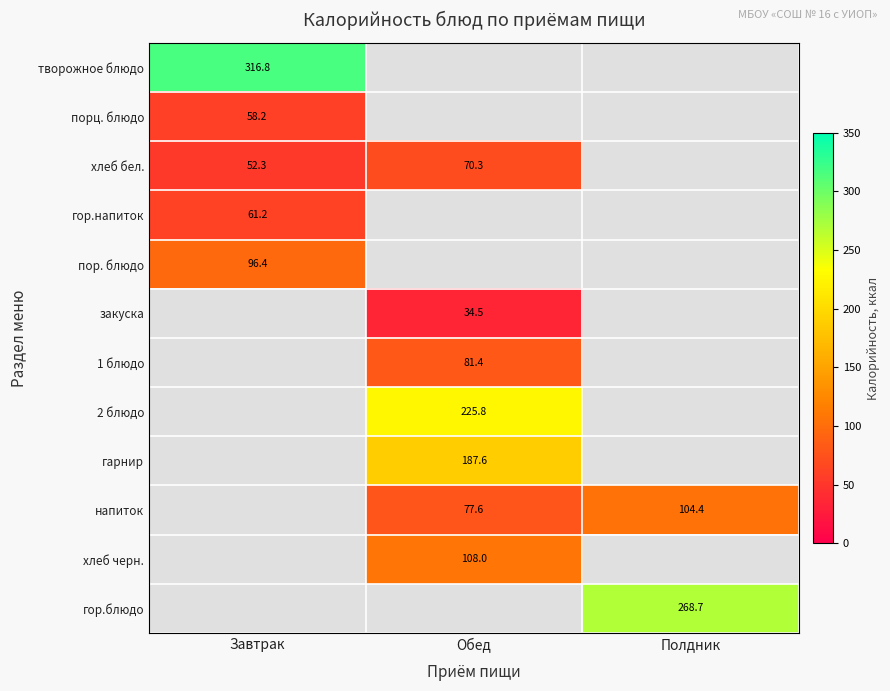

How many distinct data groups are displayed?

12